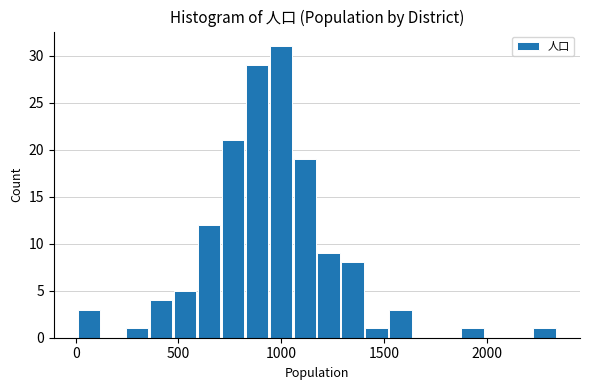

Around what value on the x-axis is the tallest bar? Give the approximate position of its centre, as read against the axis.

1000